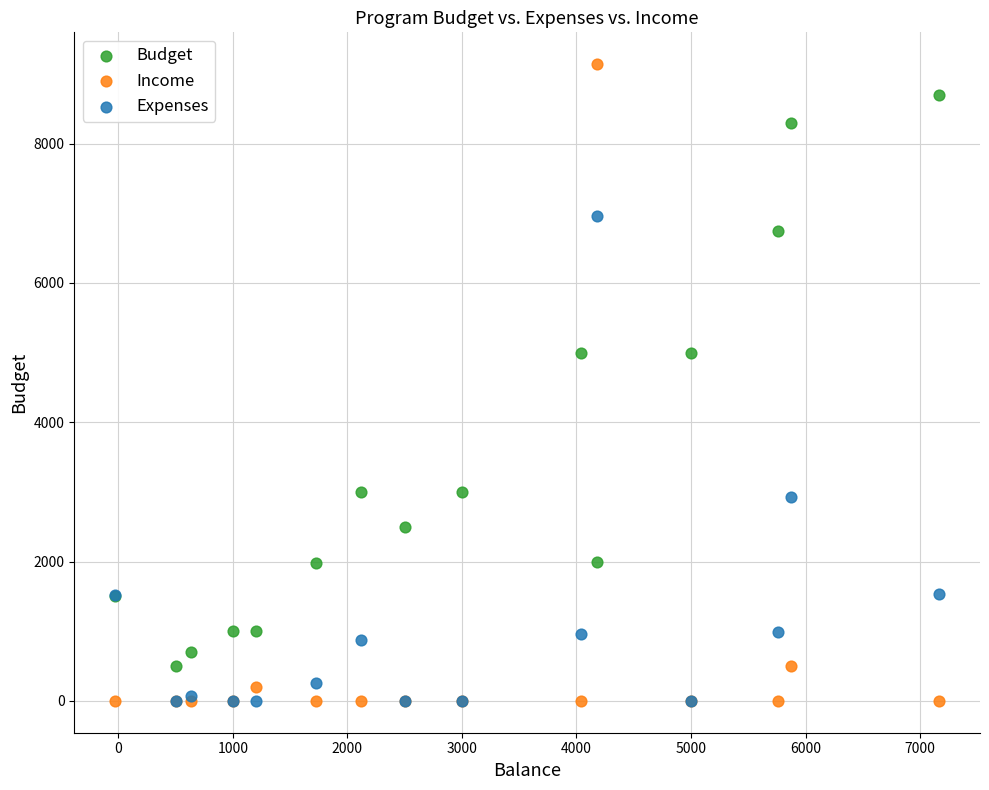

What are all the series names shown in the legend?

Budget, Income, Expenses